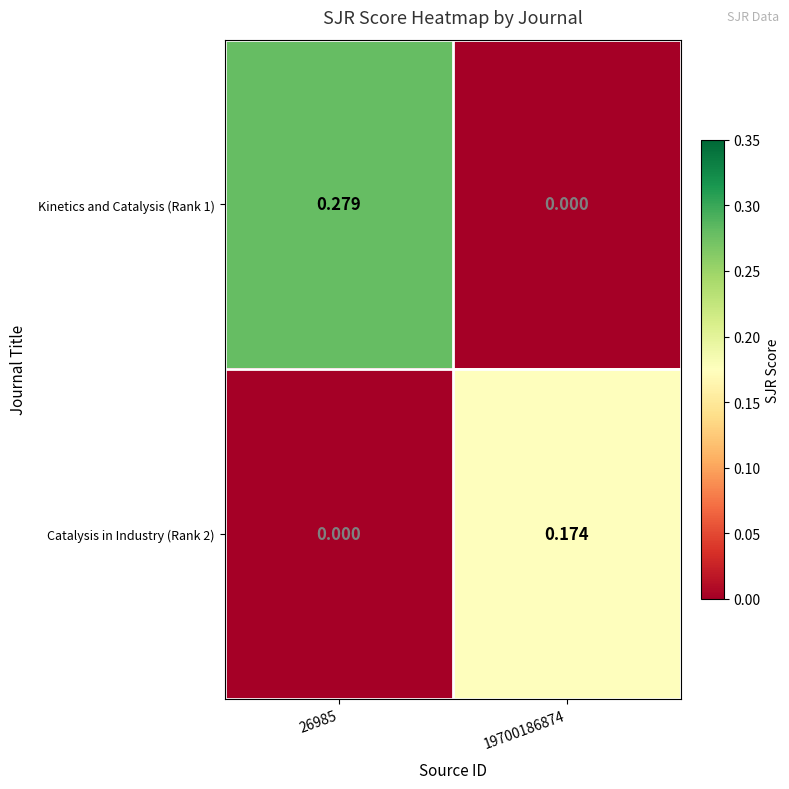

Is the value of Catalysis in Industry (Rank 2) at 19700186874 greater than the value of Kinetics and Catalysis (Rank 1) at 19700186874?

Yes